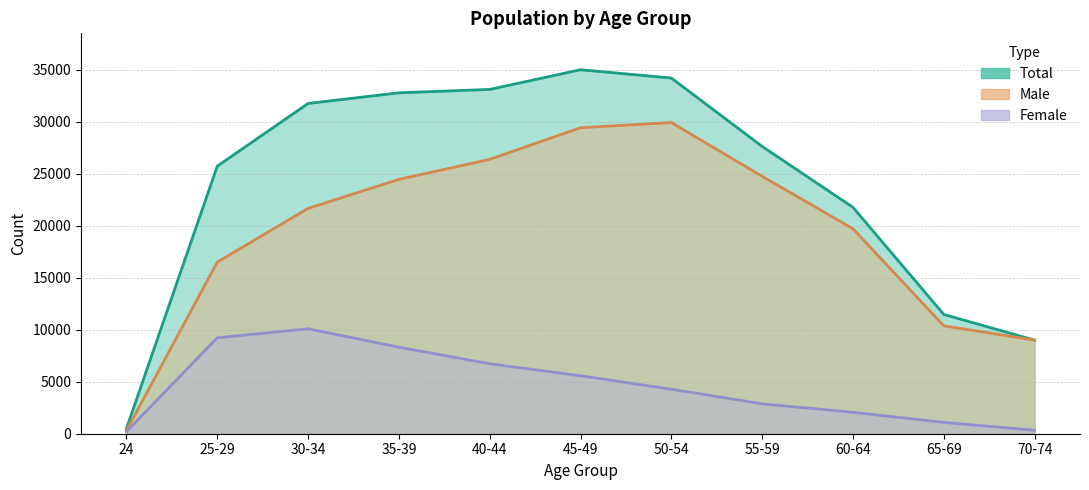

True or false: Female has more than 2 points higher than both neighbors.

False